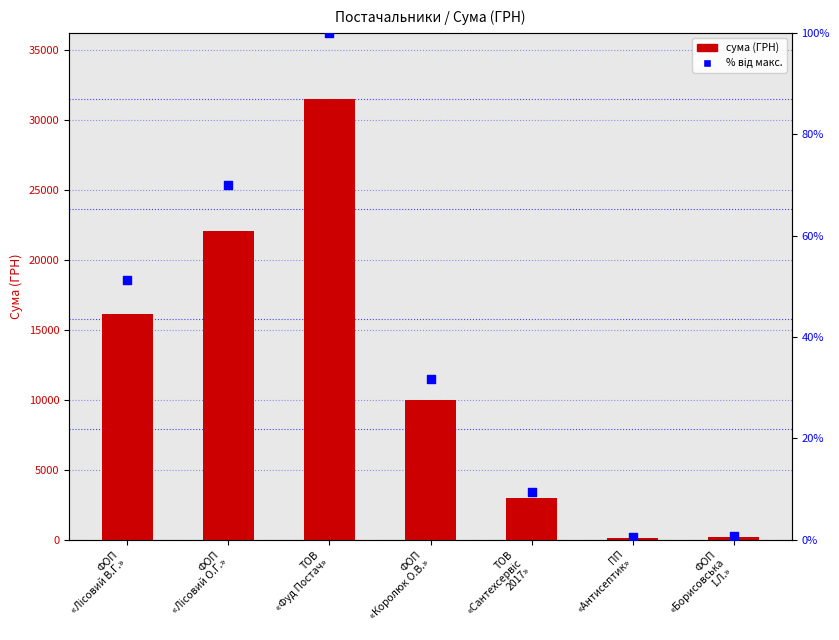

What is the total value across all series at ТОВ
«Сантехсервіс
2017»?

2997.5